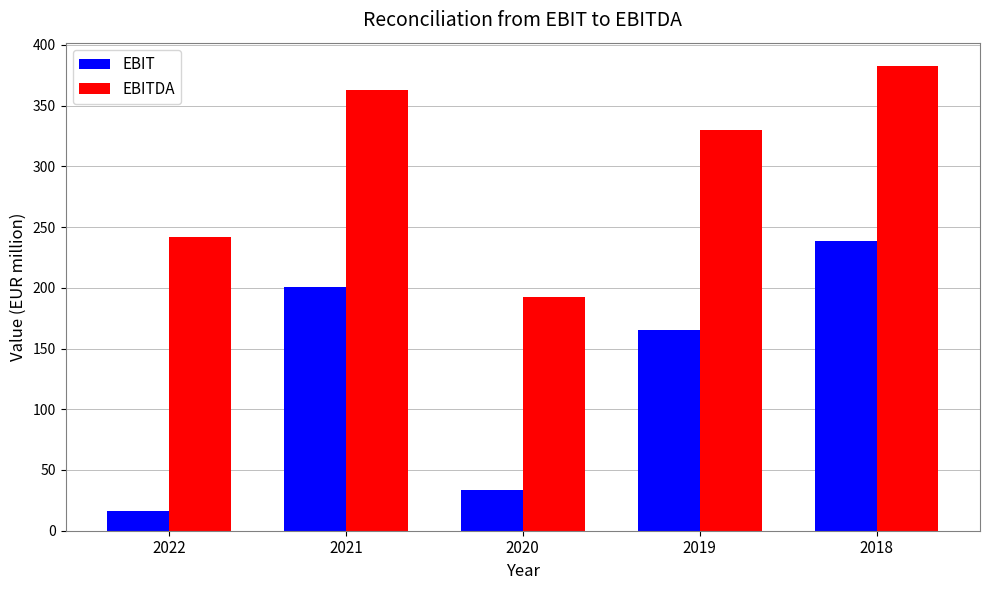

Reading left to right, what are all the values shown in this chart?

EBIT: 16.5	200.6	33.9	165.3	238.3
EBITDA: 241.9	362.9	192.3	329.9	382.7